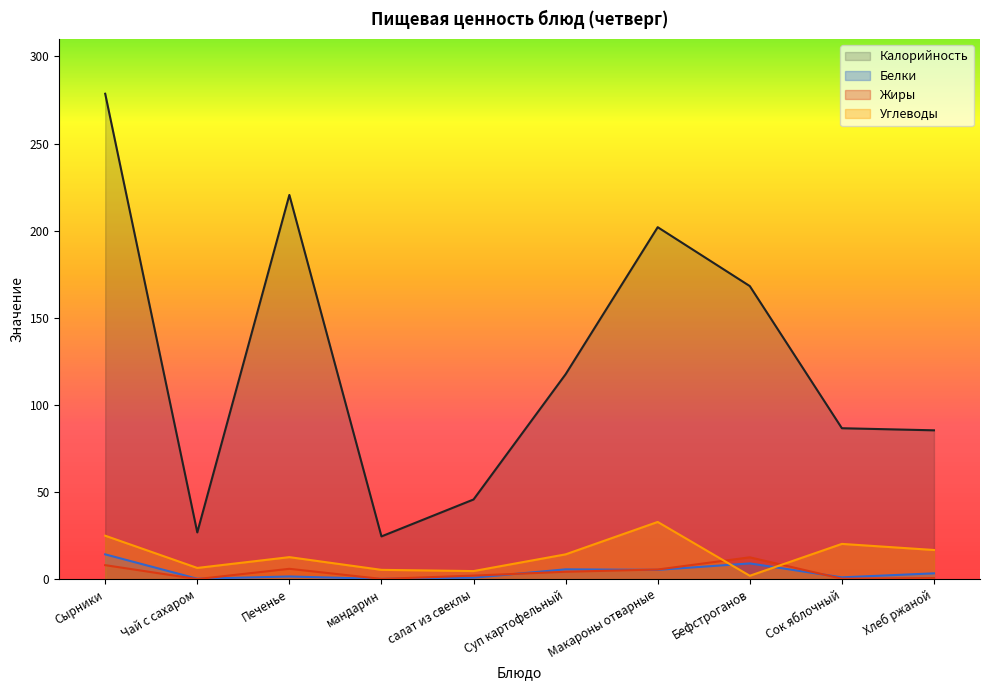

True or false: Жиры and Калорийность cross at least once.

False